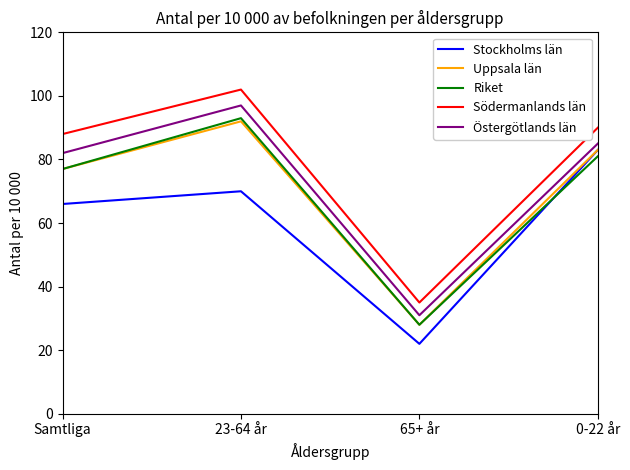

The Östergötlands län series shows 97 at 23-64 år. True or false?

True